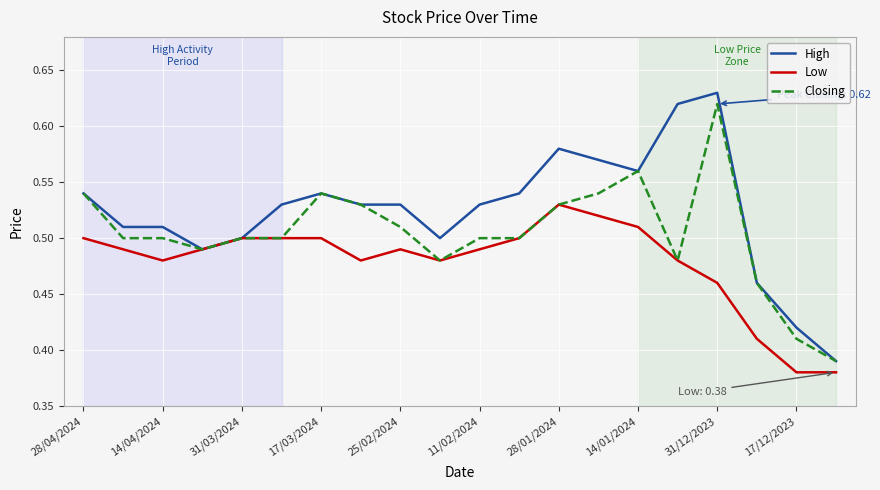

Which series has the largest total across all categories?

High